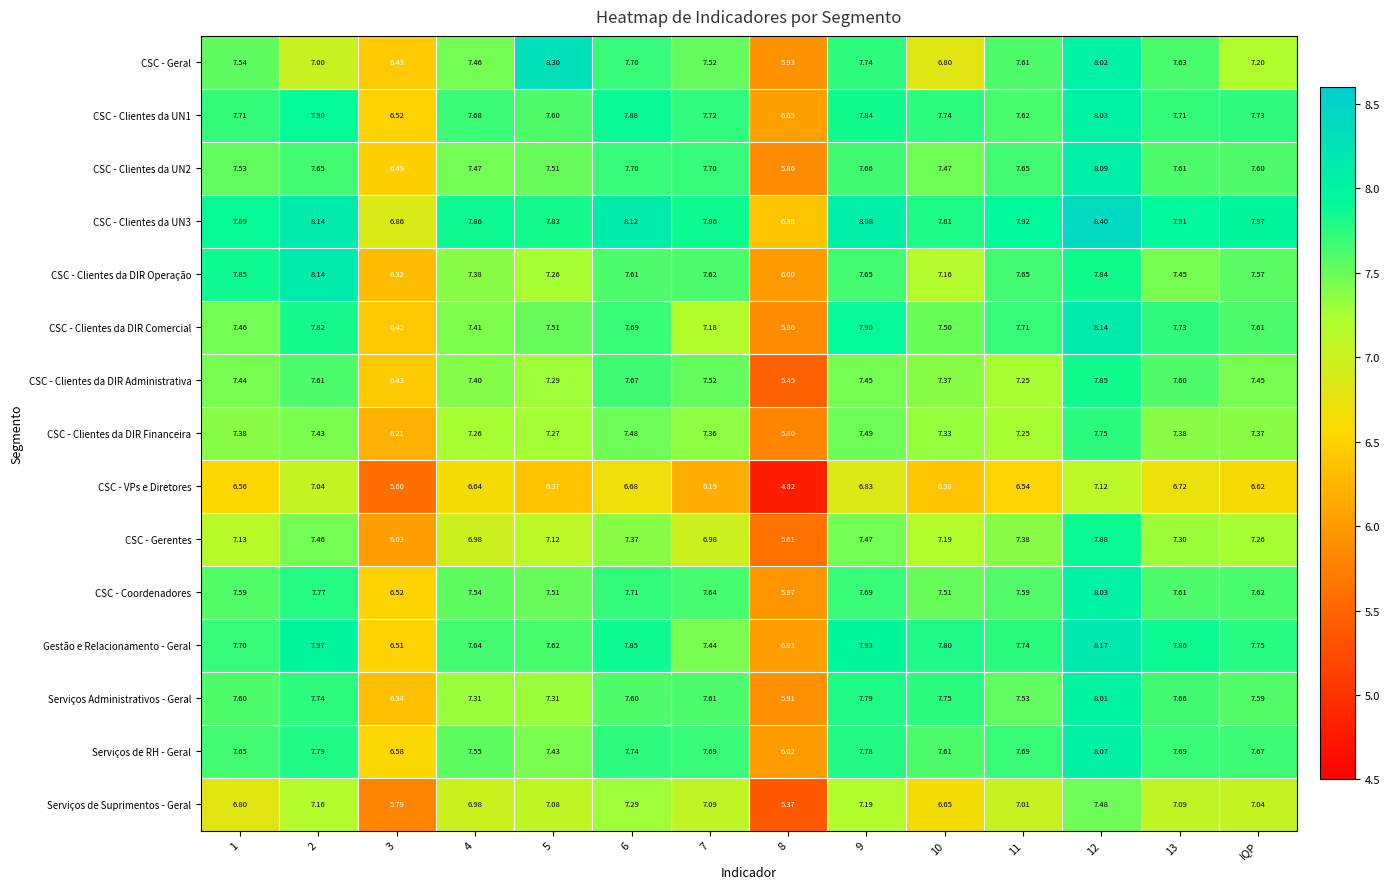

Is the value of CSC - Coordenadores at 8 greater than the value of CSC - Clientes da DIR Administrativa at 10?

No